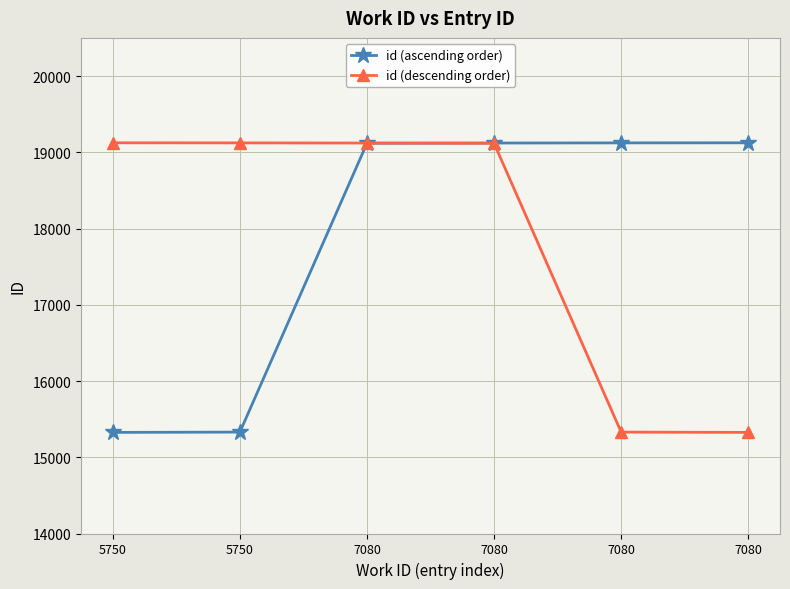

How many lines are shown in the chart?

2